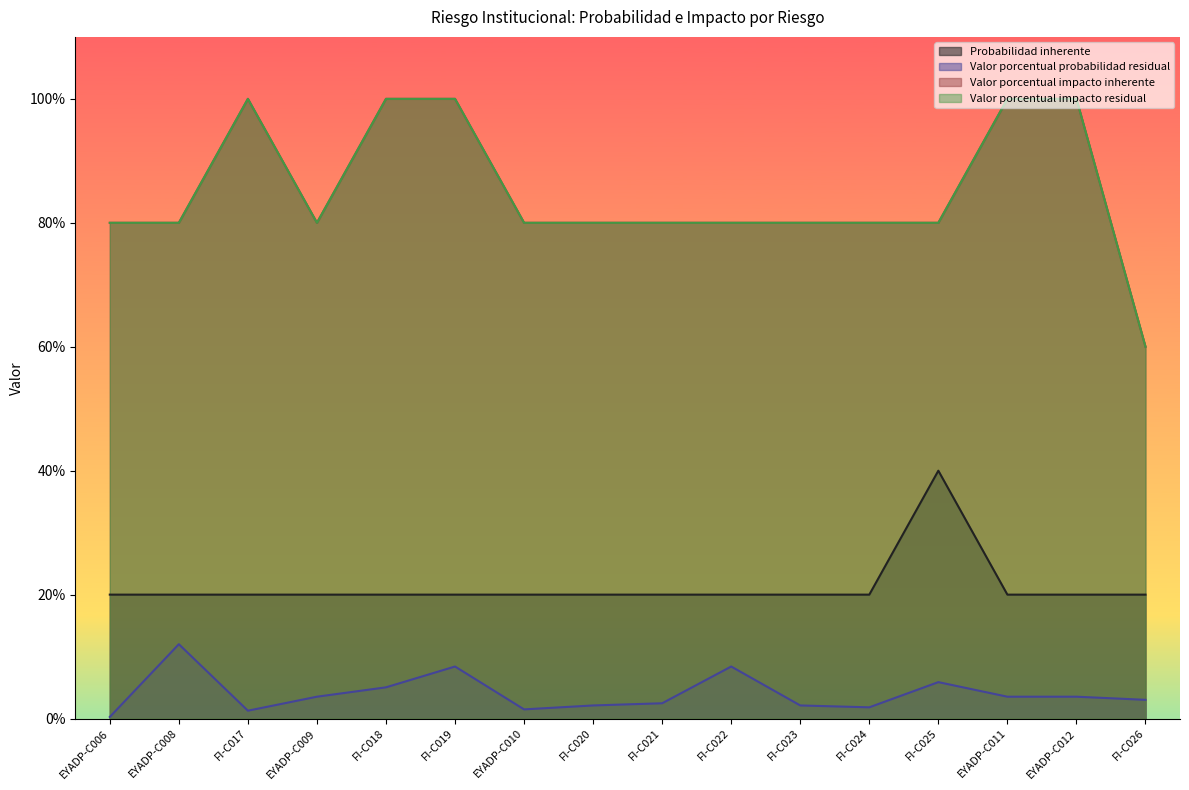

What is the difference between the maximum and minimum values in the Valor porcentual impacto inherente series?

0.4